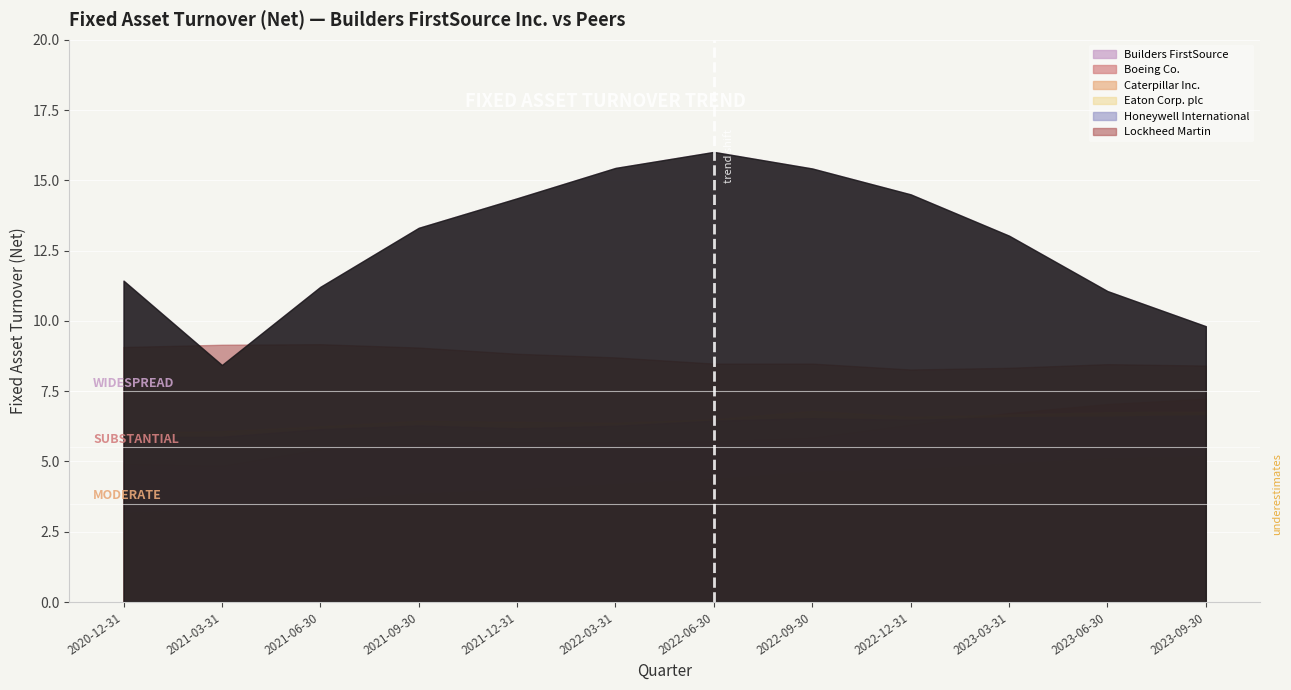

What is the average value of the Honeywell International series?

6.3